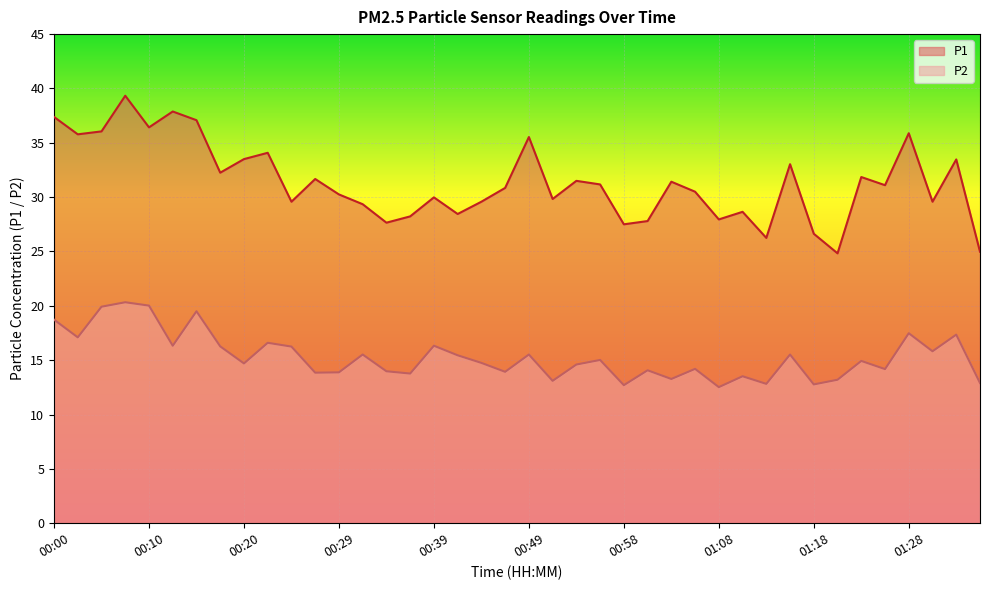

What position from the right is 00:07?

37